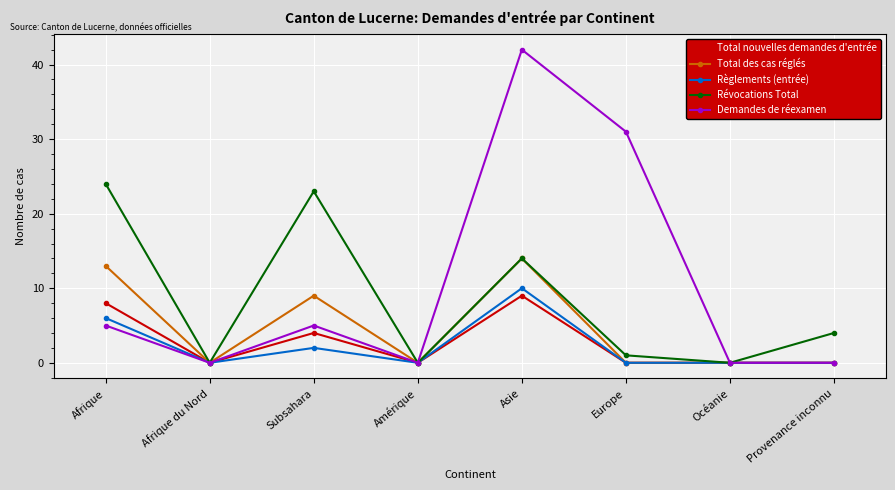

Does the chart display data point markers on the line(s)?

Yes